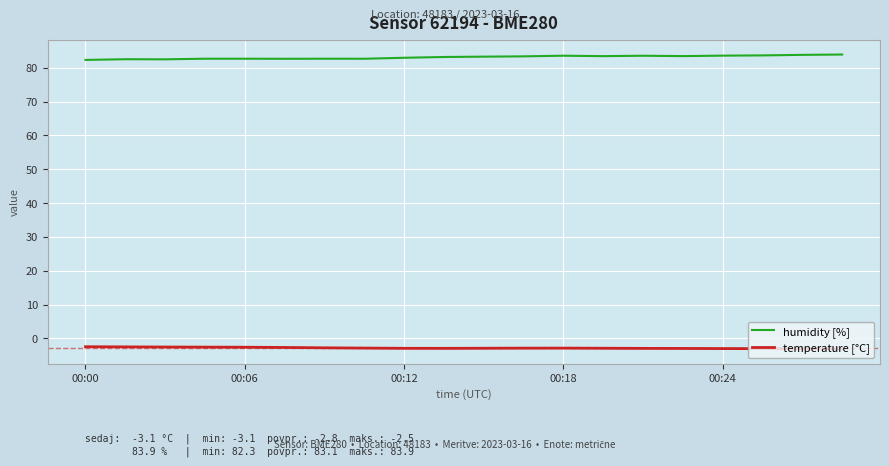

What is the minimum value shown in the chart?

-3.1